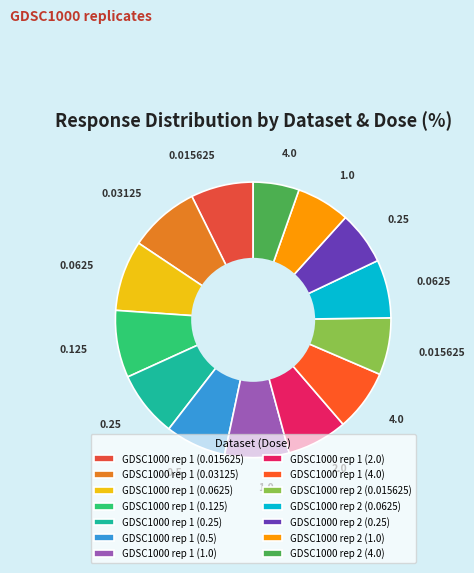

Rank the categories by value from lowest to highest.

GDSC1000 rep 2 (4.0), GDSC1000 rep 2 (0.25), GDSC1000 rep 2 (1.0), GDSC1000 rep 2 (0.015625), GDSC1000 rep 2 (0.0625), GDSC1000 rep 1 (2.0), GDSC1000 rep 1 (0.5), GDSC1000 rep 1 (4.0), GDSC1000 rep 1 (0.015625), GDSC1000 rep 1 (1.0), GDSC1000 rep 1 (0.25), GDSC1000 rep 1 (0.125), GDSC1000 rep 1 (0.03125), GDSC1000 rep 1 (0.0625)